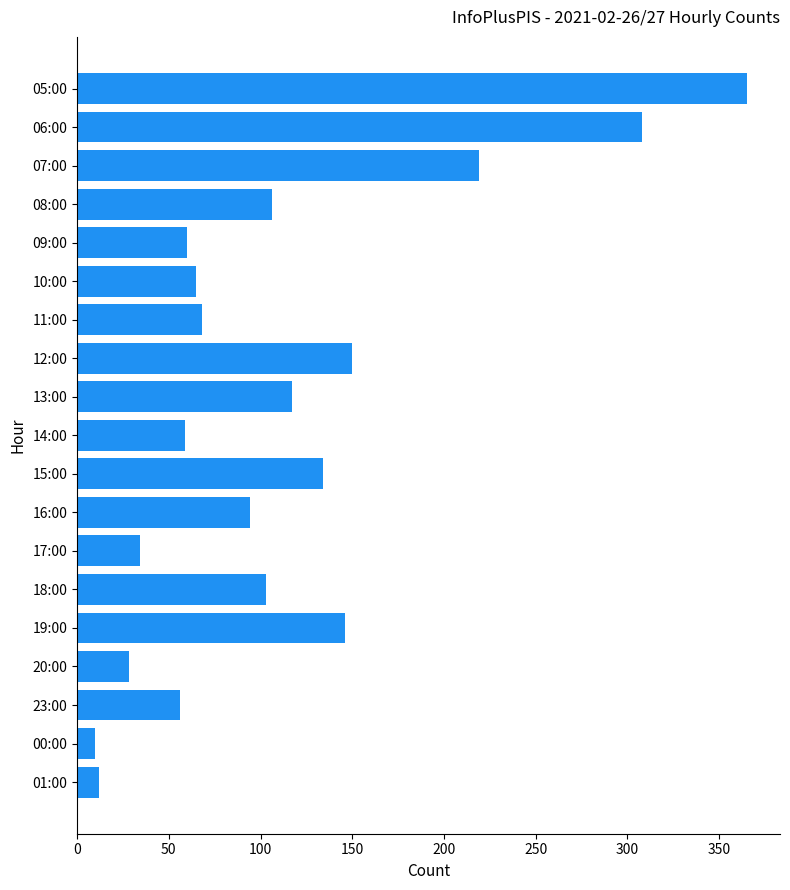

What is the label of the 3rd bar from the top?

07:00